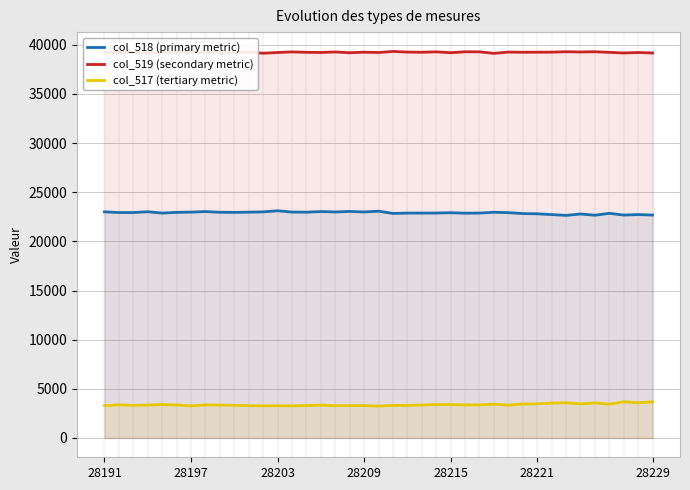

What is the average value of the col_517 (tertiary metric) series?

3384